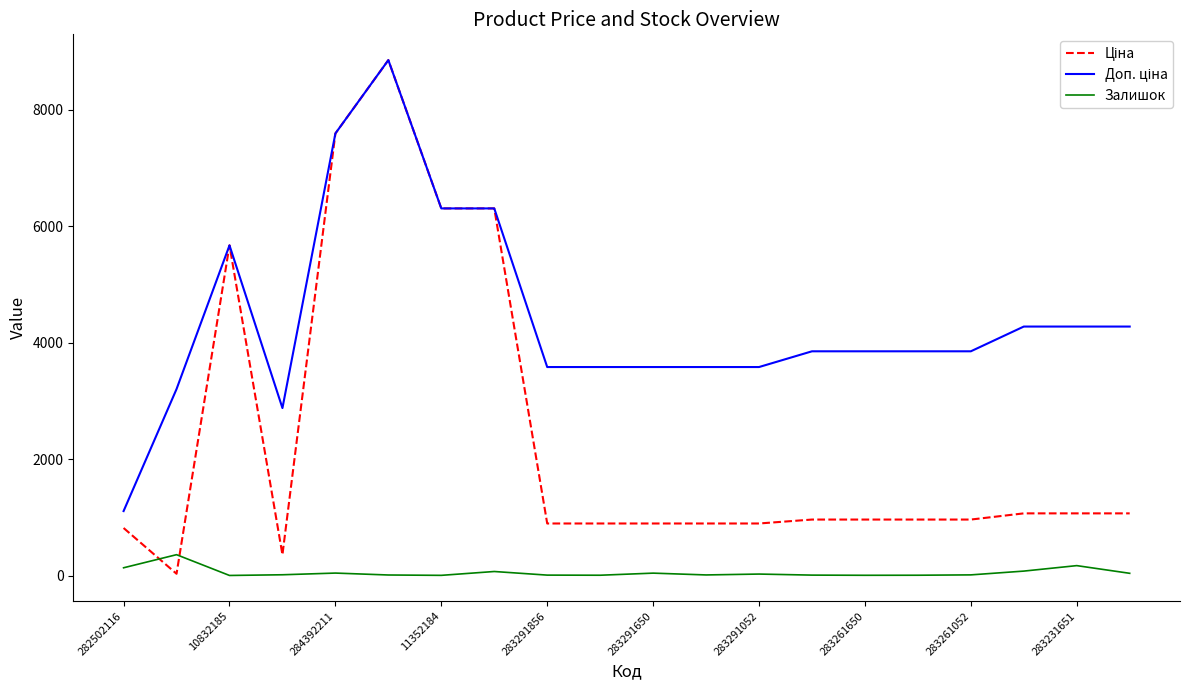

Which series has the widest spread of values?

Ціна